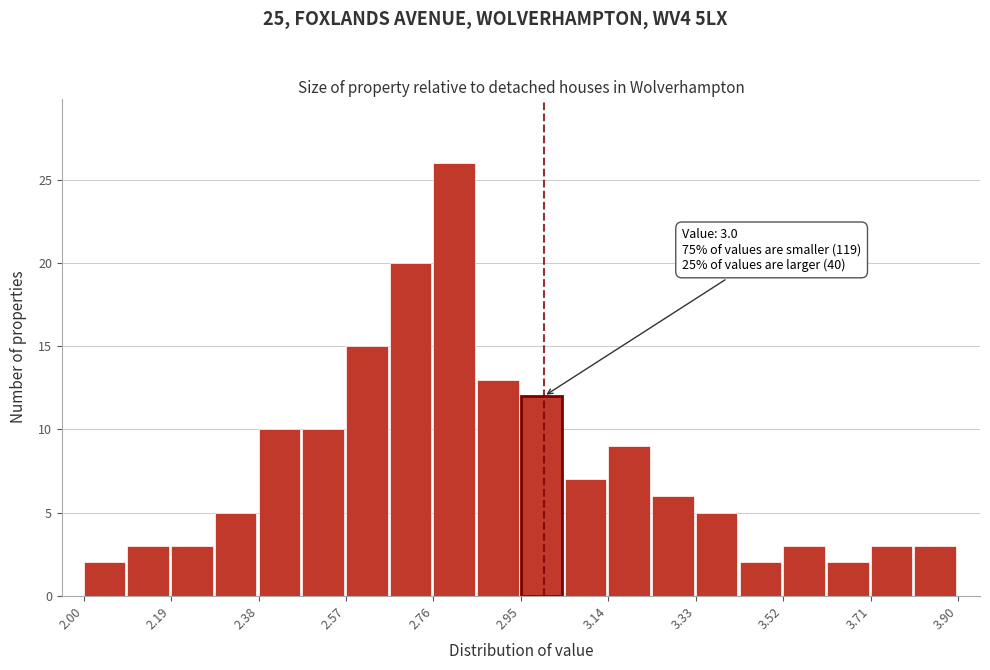

Over which range of the x-axis is the bar tallest?

2.760 to 2.855